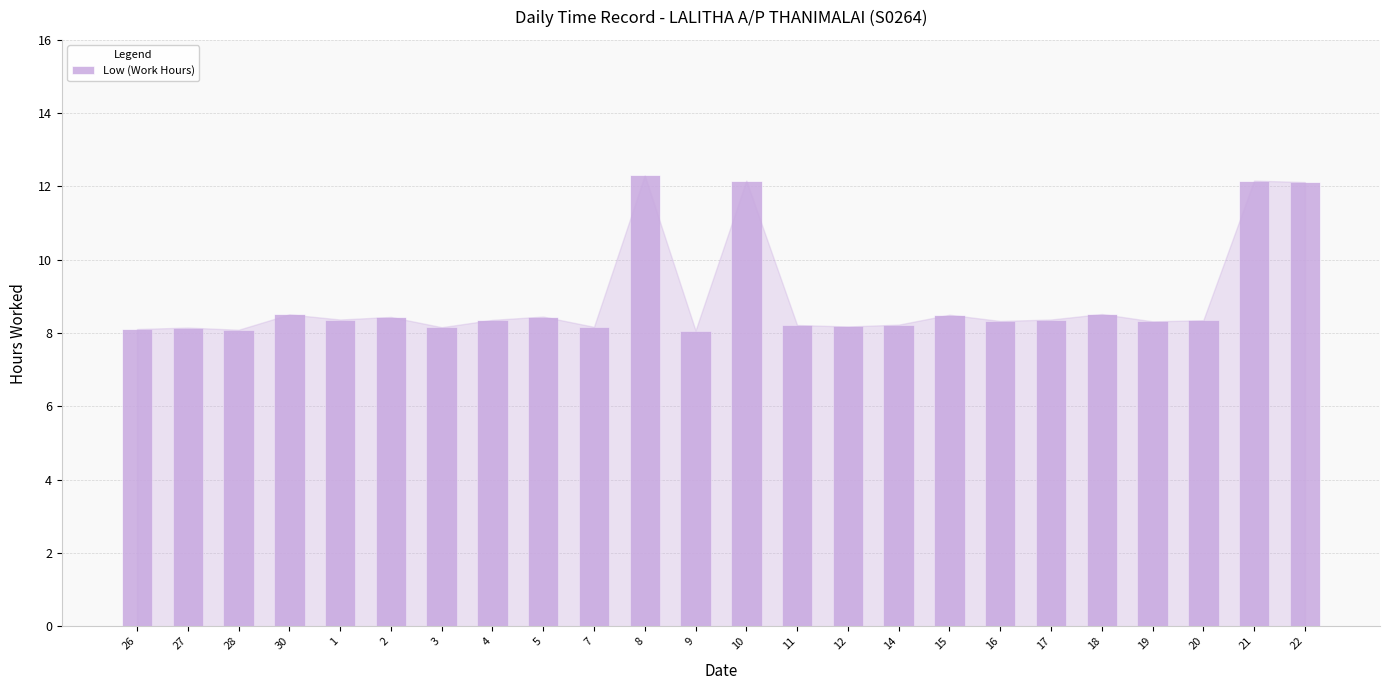

The chart shows a value of 5.3 at 19. True or false?

False